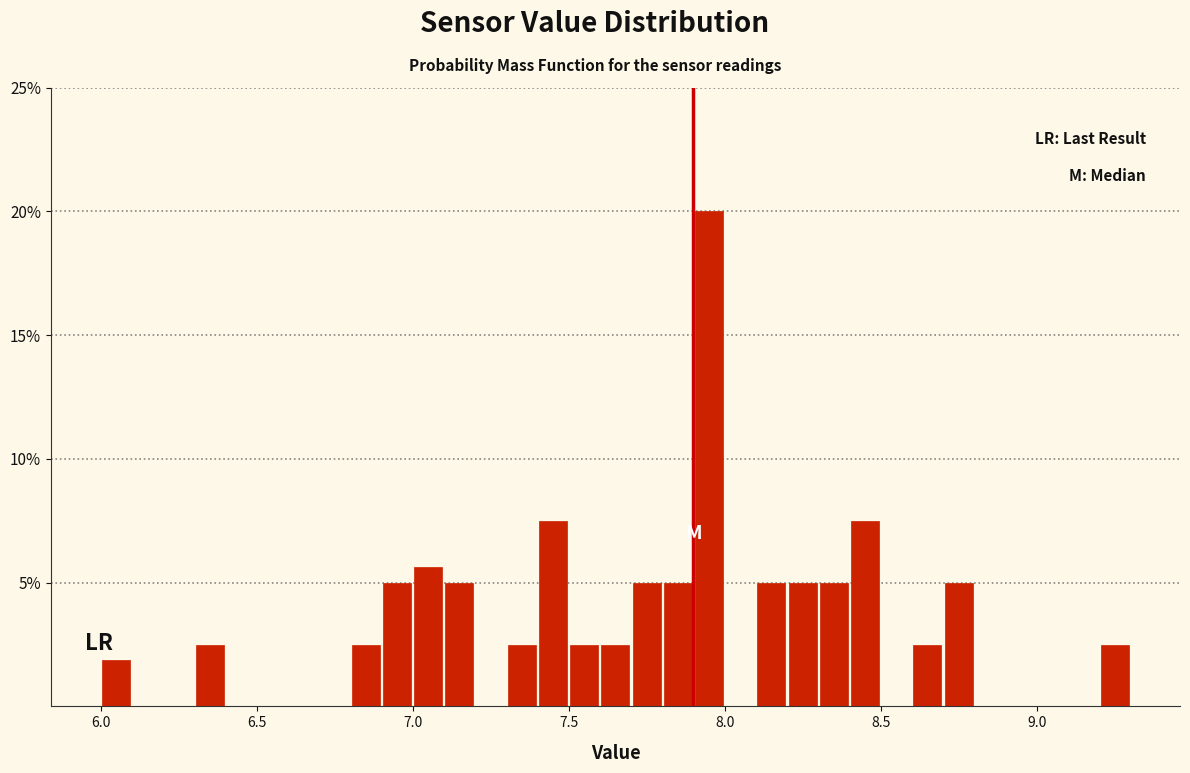

Around what value on the x-axis is the tallest bar? Give the approximate position of its centre, as read against the axis.

7.95